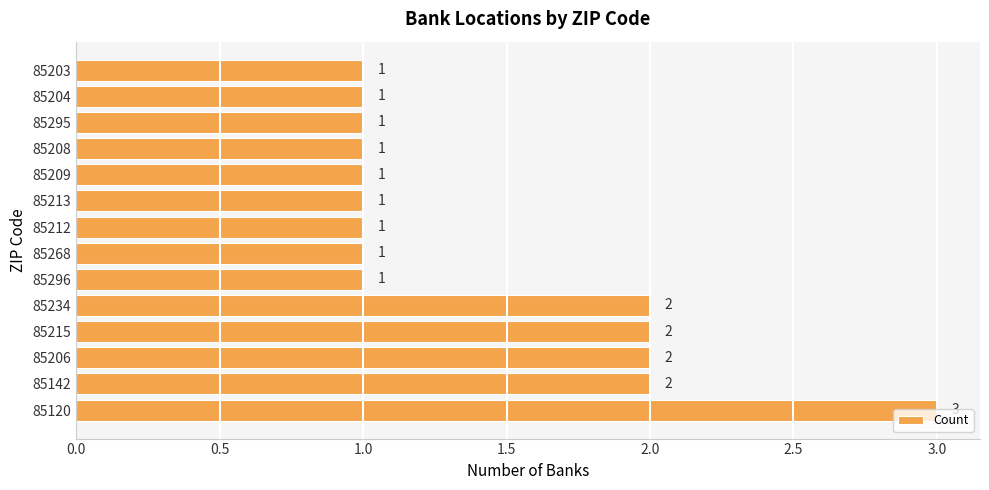

How many bars are there in total?

14